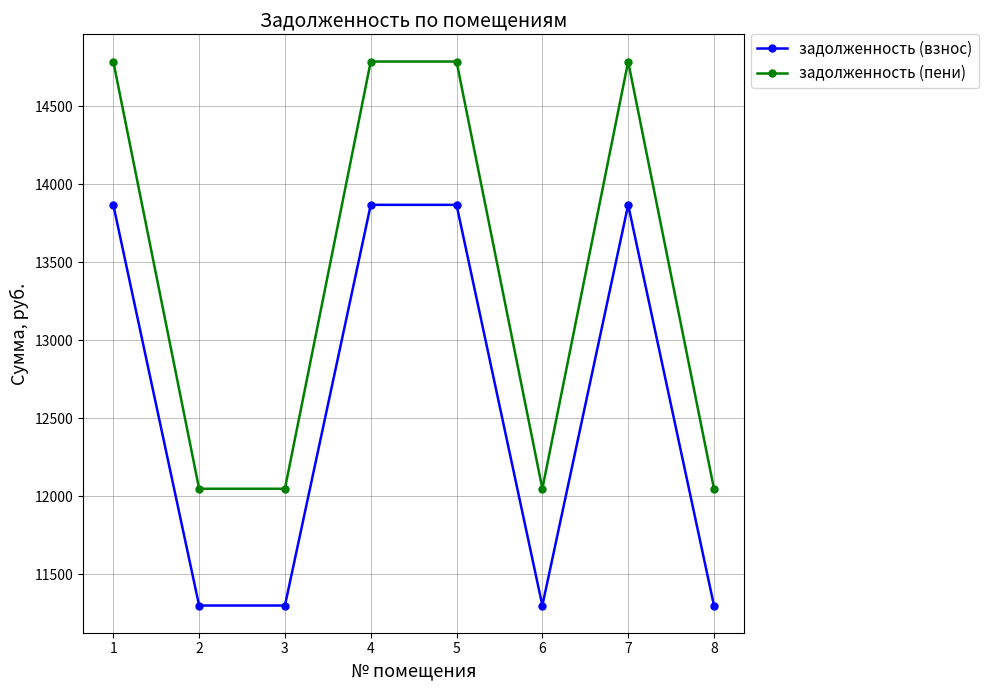

True or false: задолженность (пени) has a value of 14785.7 at 1.

True